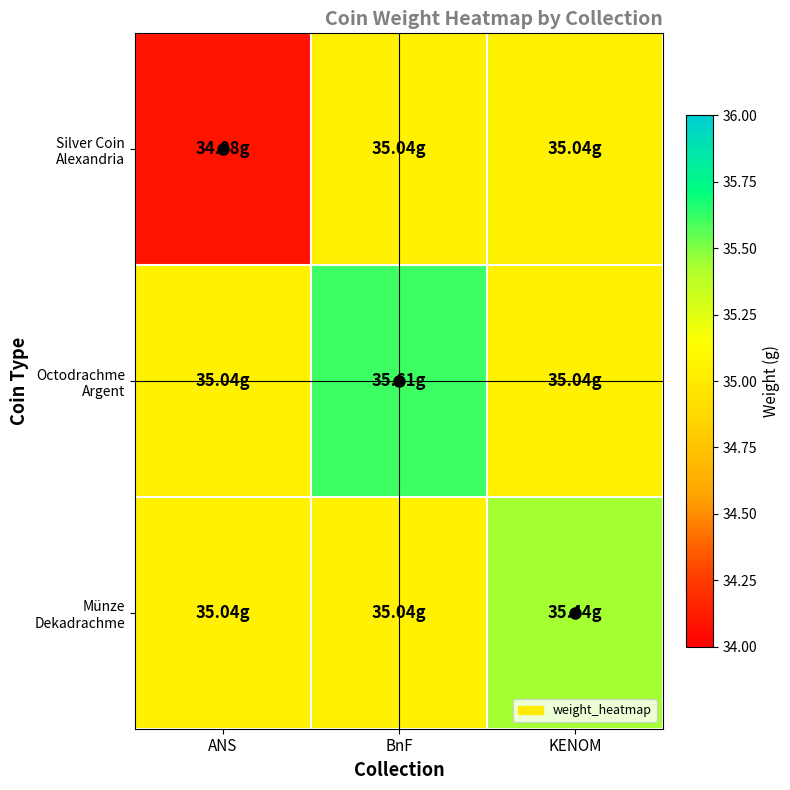

List the series in order of their peak value, highest first.

Octodrachme Argent, Münze Dekadrachme, Silver Coin Alexandria